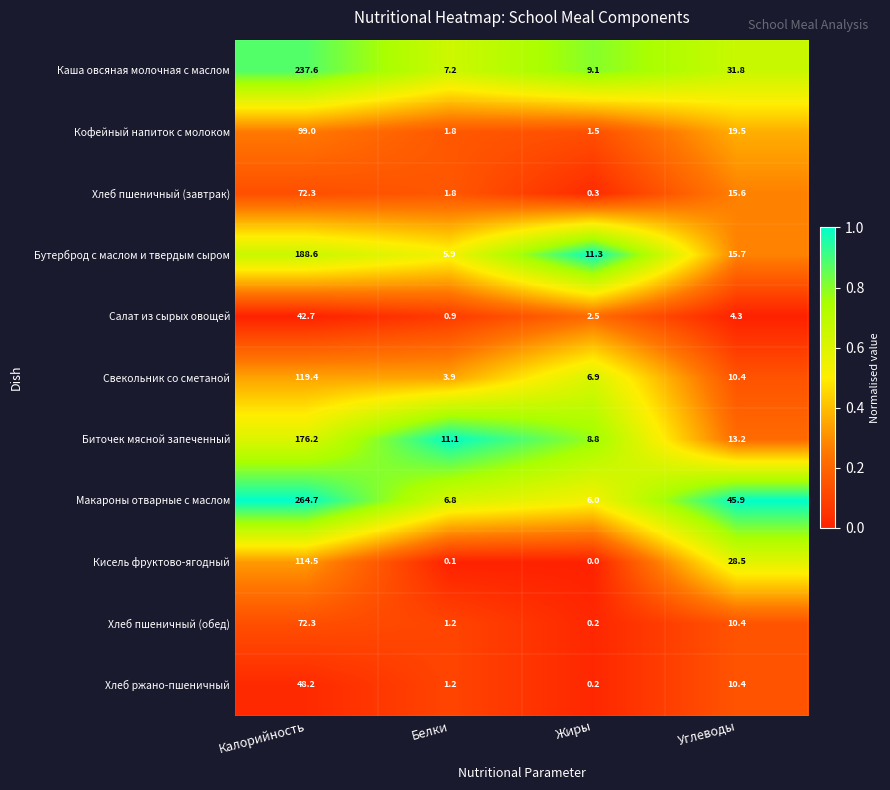

Which category has the highest value across all series?

Калорийность